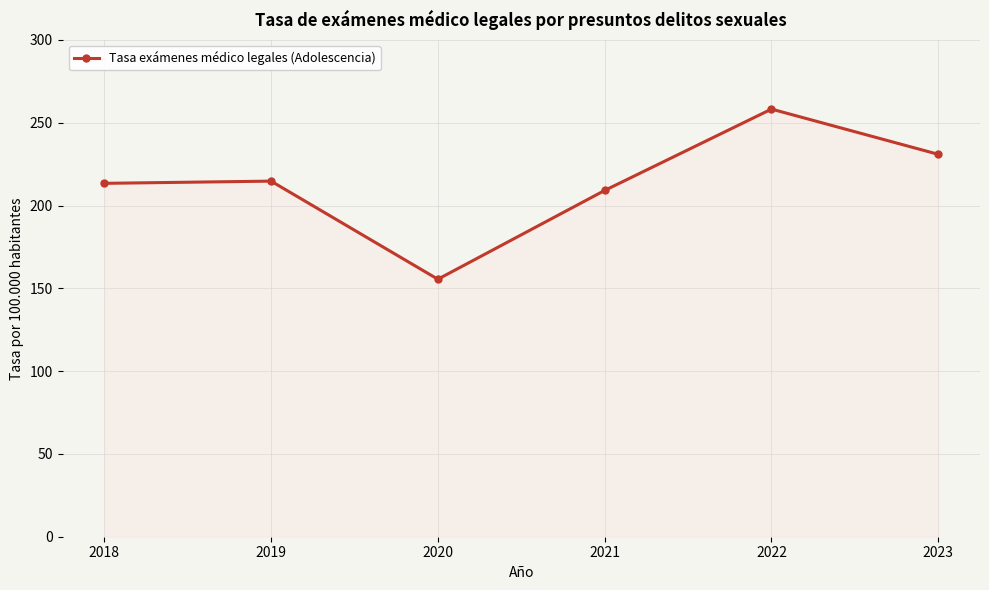

What is the average value?

213.7